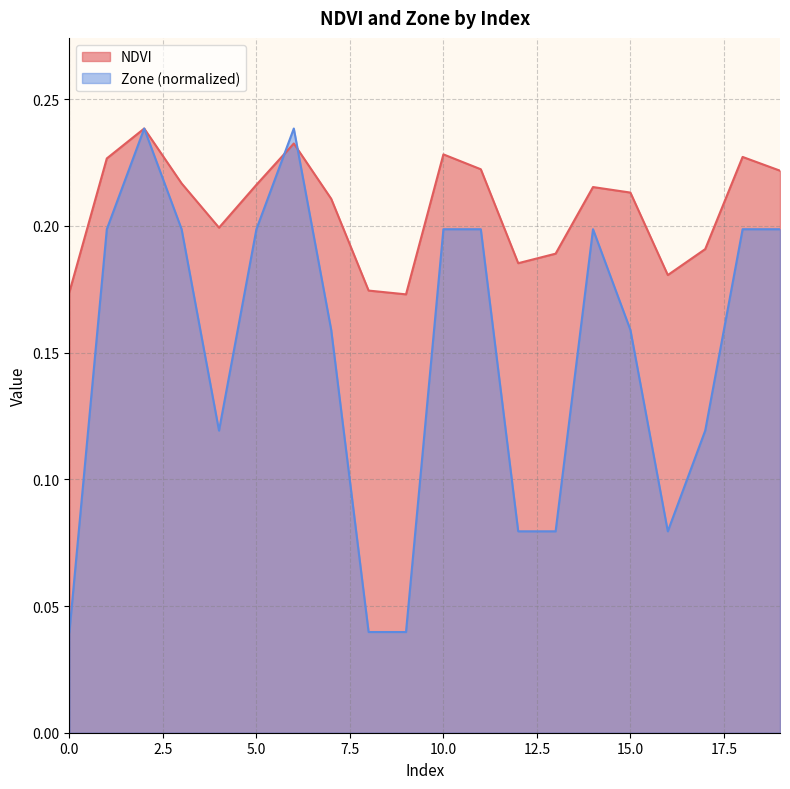

What are all the series names shown in the legend?

NDVI, Zone (normalized)